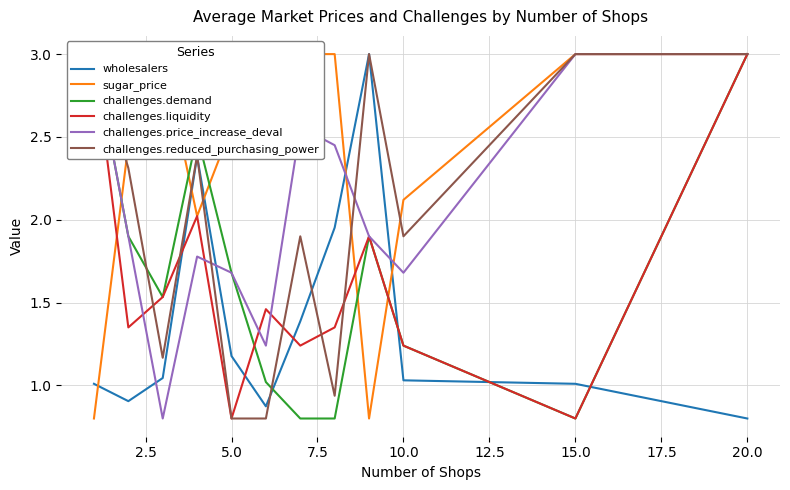

What is the sum of all challenges.reduced_purchasing_power values?

24.2